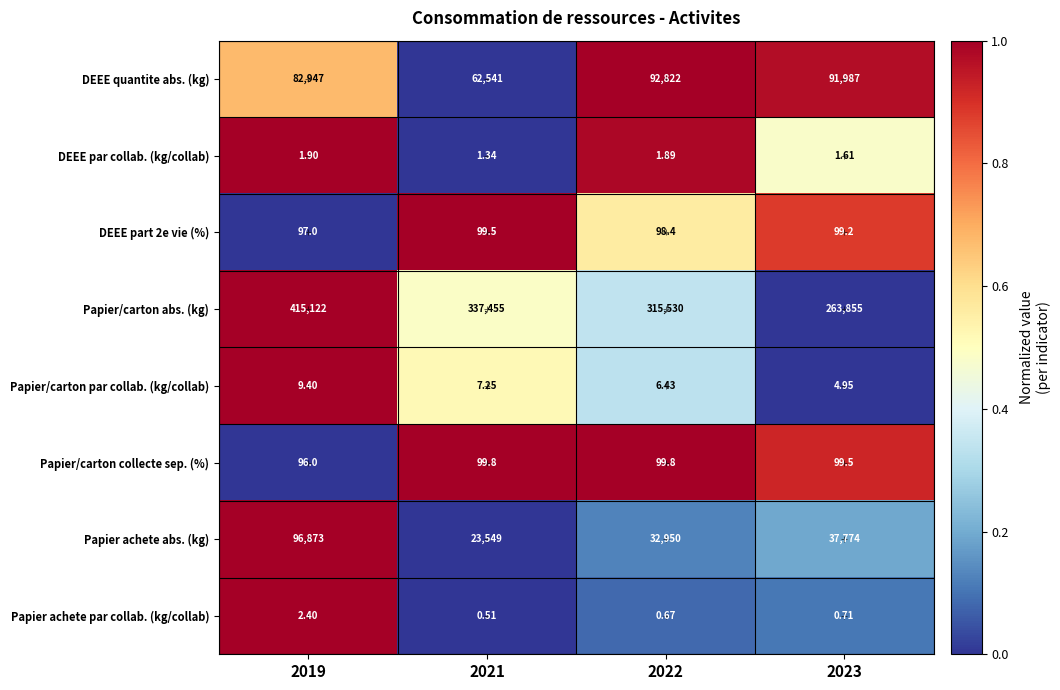

Which series has the largest total across all categories?

Papier/carton abs. (kg)